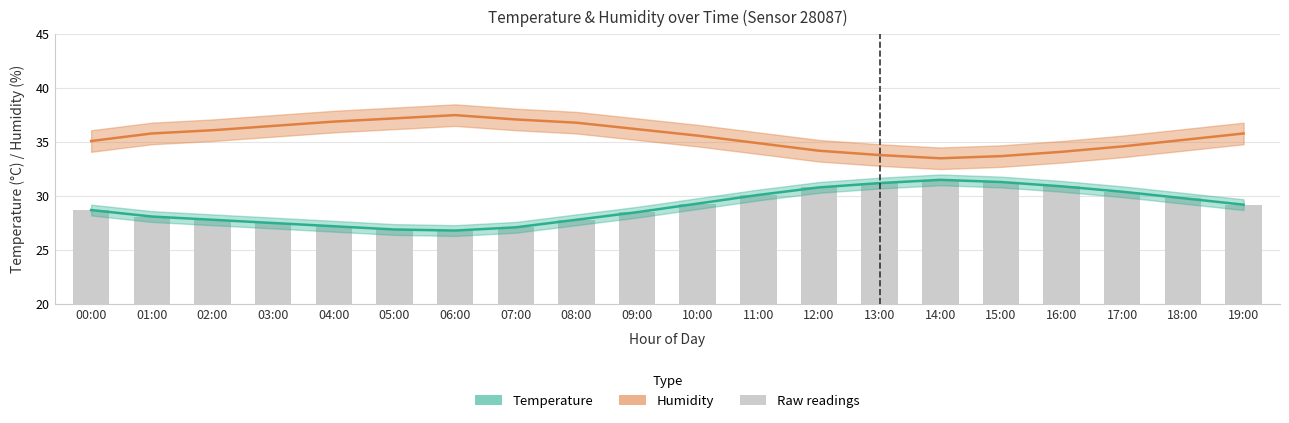

What is the average value of the Temperature series?

29.0